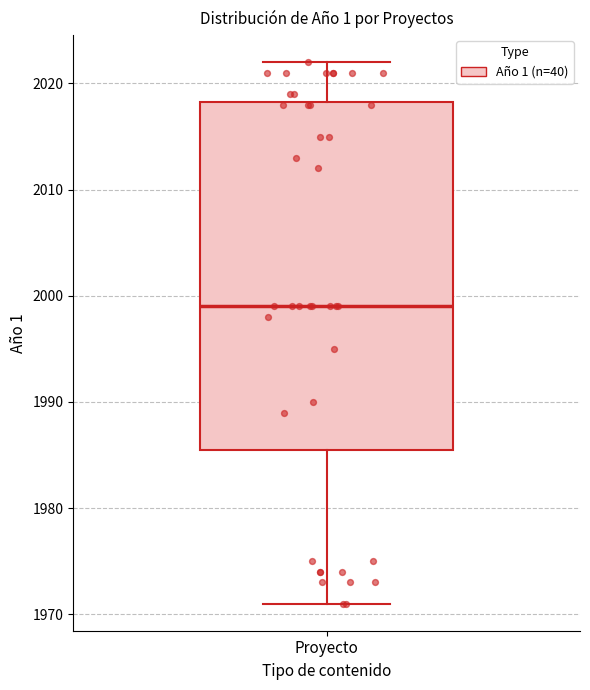

Read this box plot against the y-axis: the position of the median line, the range covered by the box, and the ends of both whiskers. The values are not printed on the chart, so give them approximately, as read against the axis.

median 1999, box 1986 to 2018, whiskers 1971 to 2022